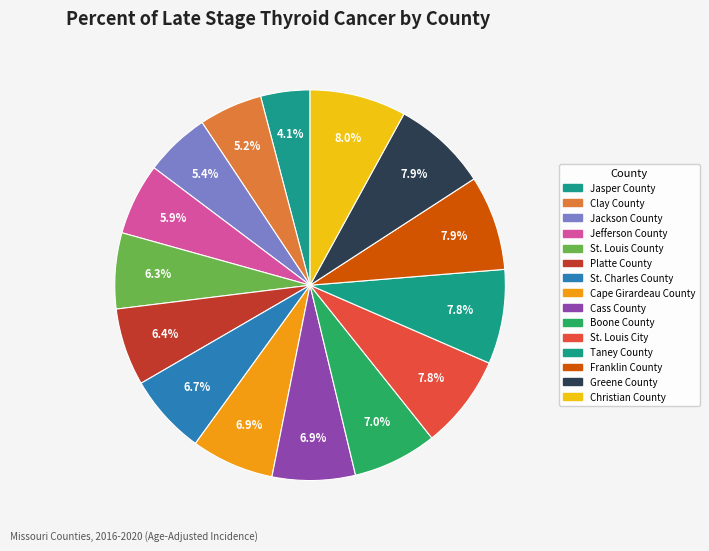

What percentage is the Clay County slice, to the nearest percent?

5%